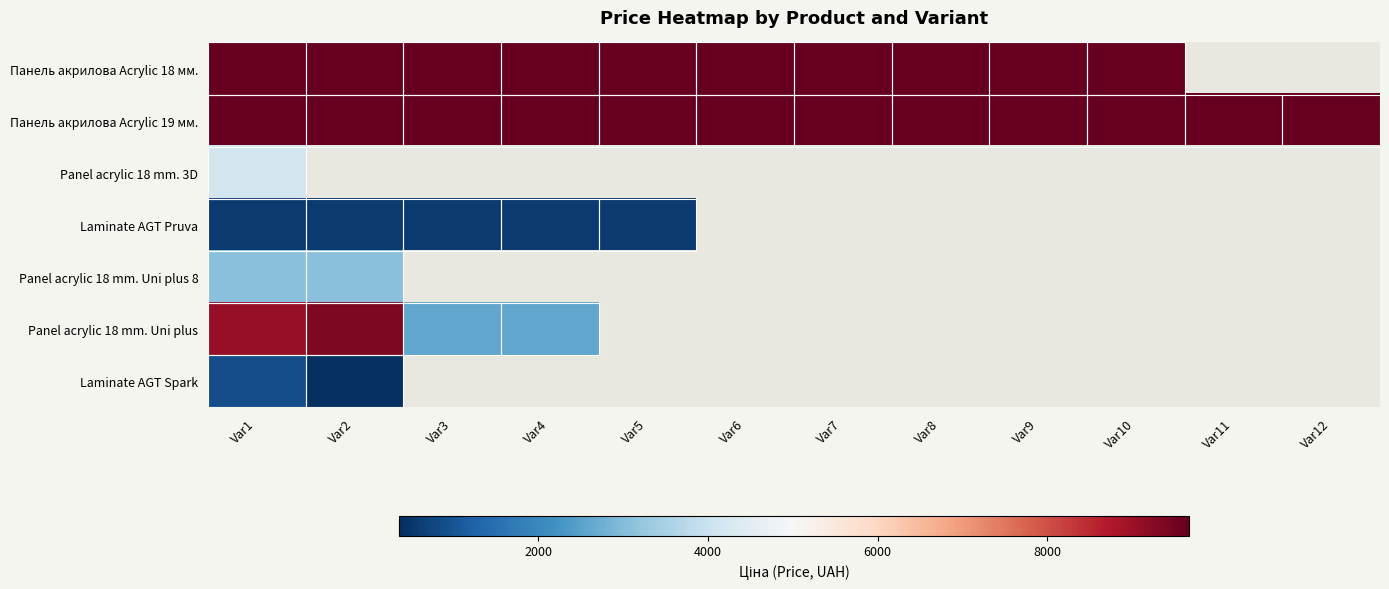

At which label does Panel acrylic 18 mm. Uni plus 8 reach its minimum?

Var1